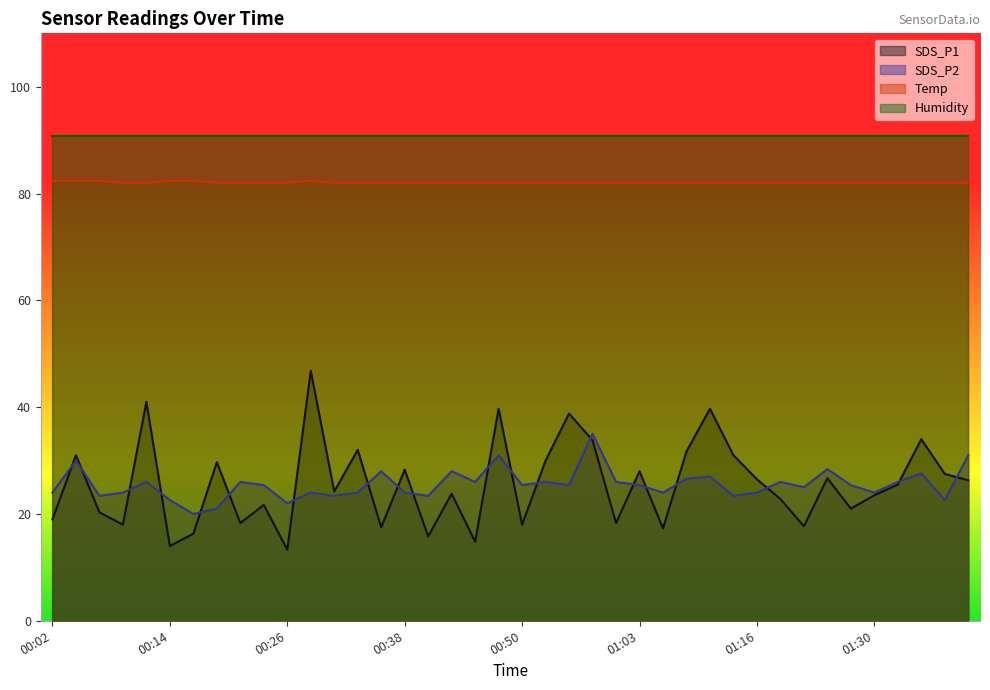

Does the chart display data point markers on the line(s)?

No